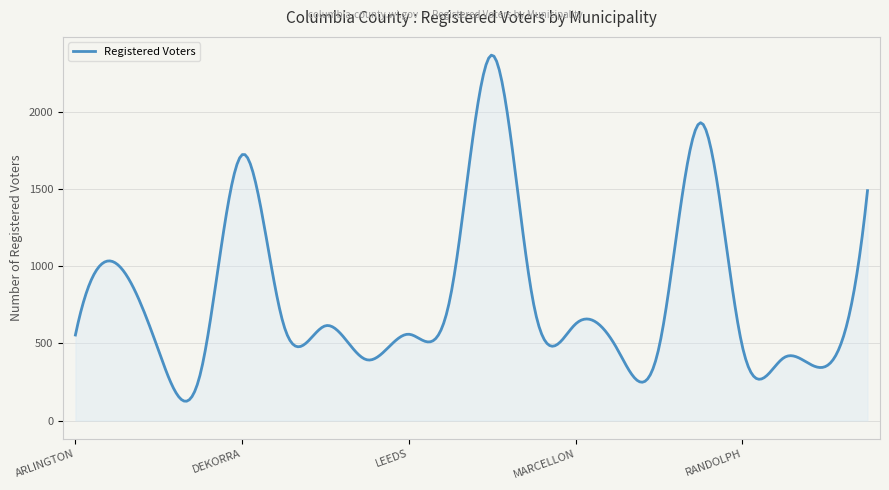

What is the minimum value shown in the chart?

125.4